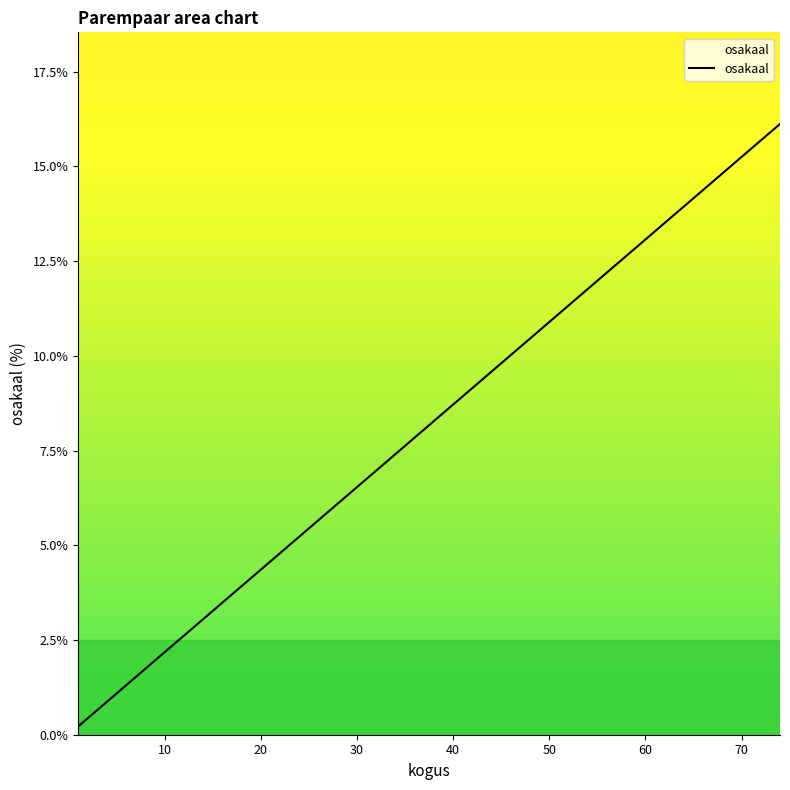

What is the label of the 4th point from the left?

30